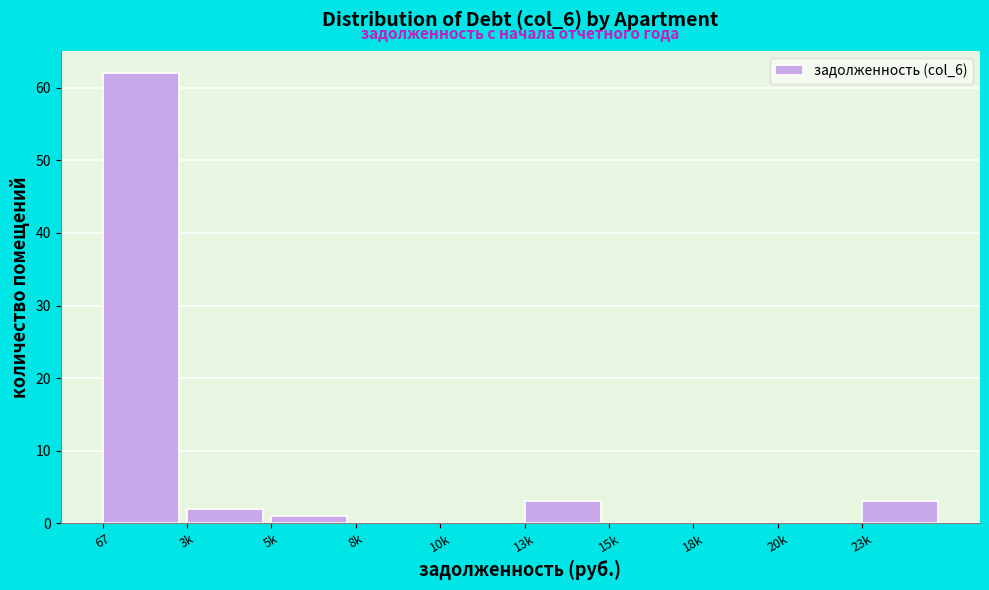

Reading right to left, what are all the values shown in this chart?

23k=3	20k=0	18k=0	15k=0	13k=3	10k=0	8k=0	5k=1	3k=2	67=62